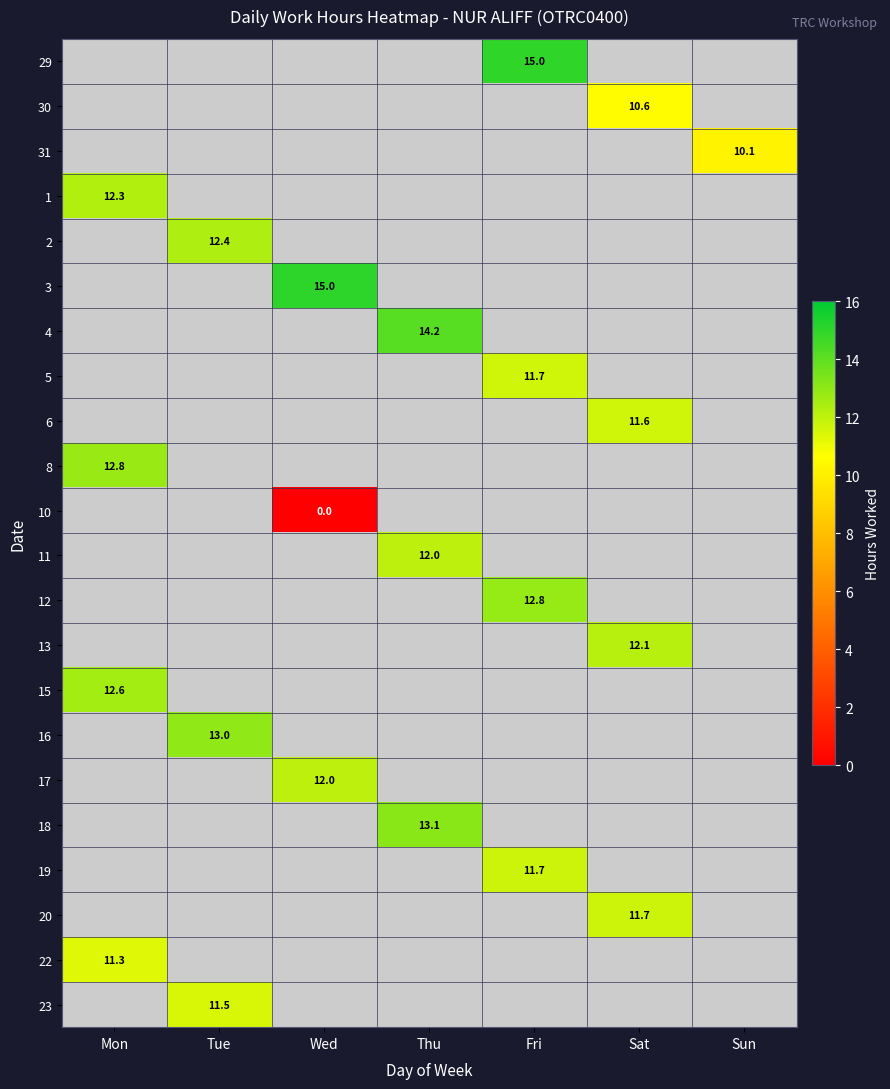

How many values in 15 are above zero?

1